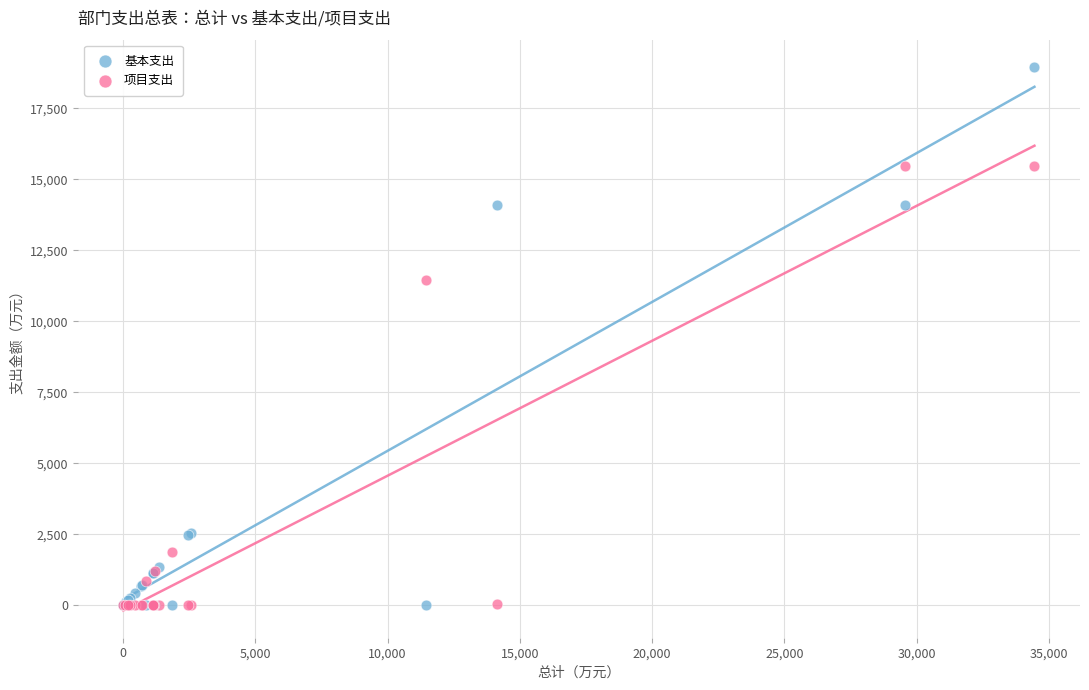

Across all series, what Y value is closest to 9483?

11469.5